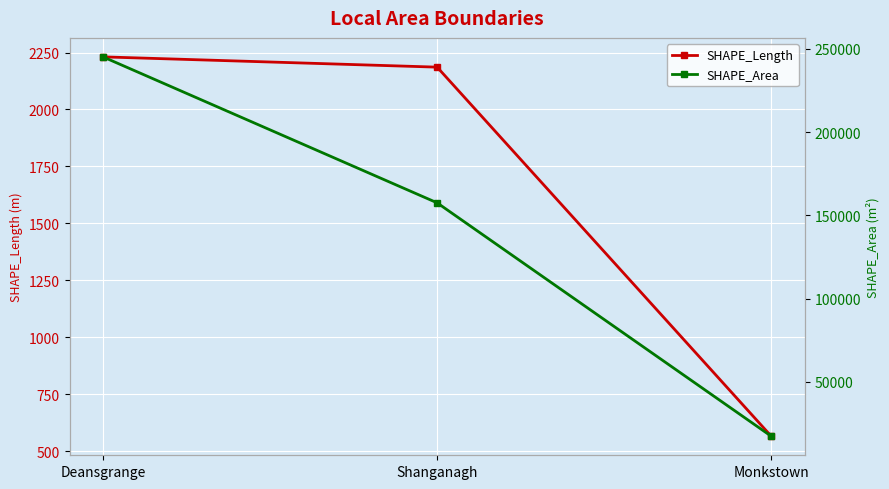

What is the average value of the SHAPE_Area series?

140015.2